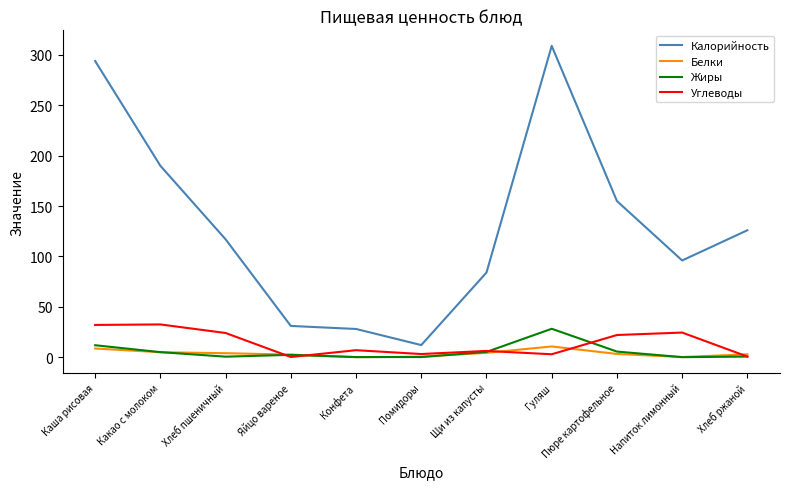

Is it true that Жиры equals 0.0 at Напиток лимонный?

True